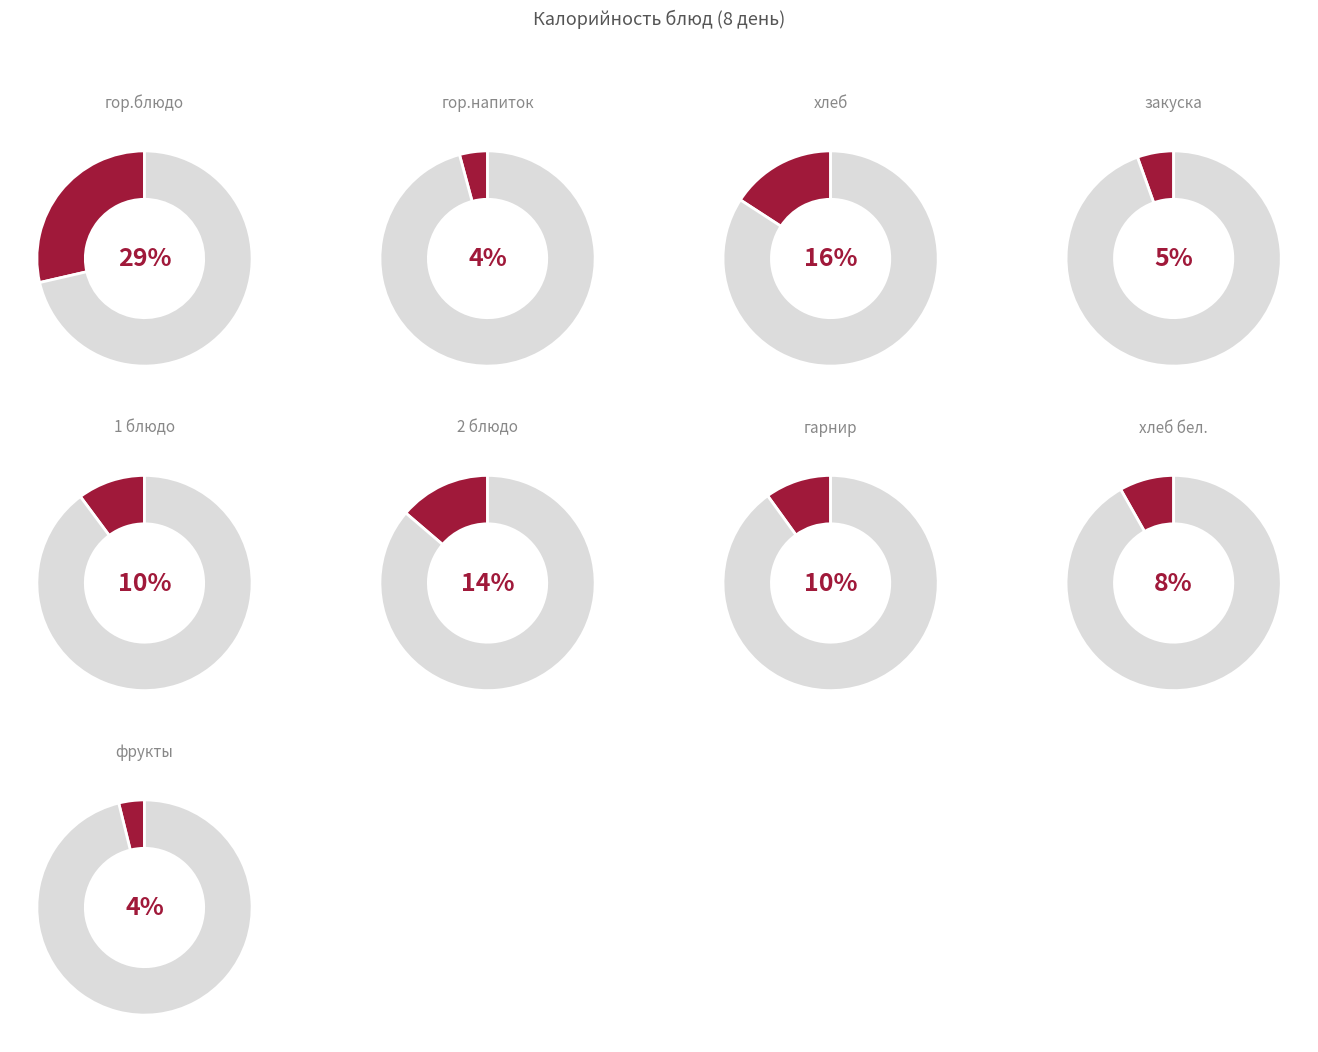

Which slice is the largest?

гор.блюдо